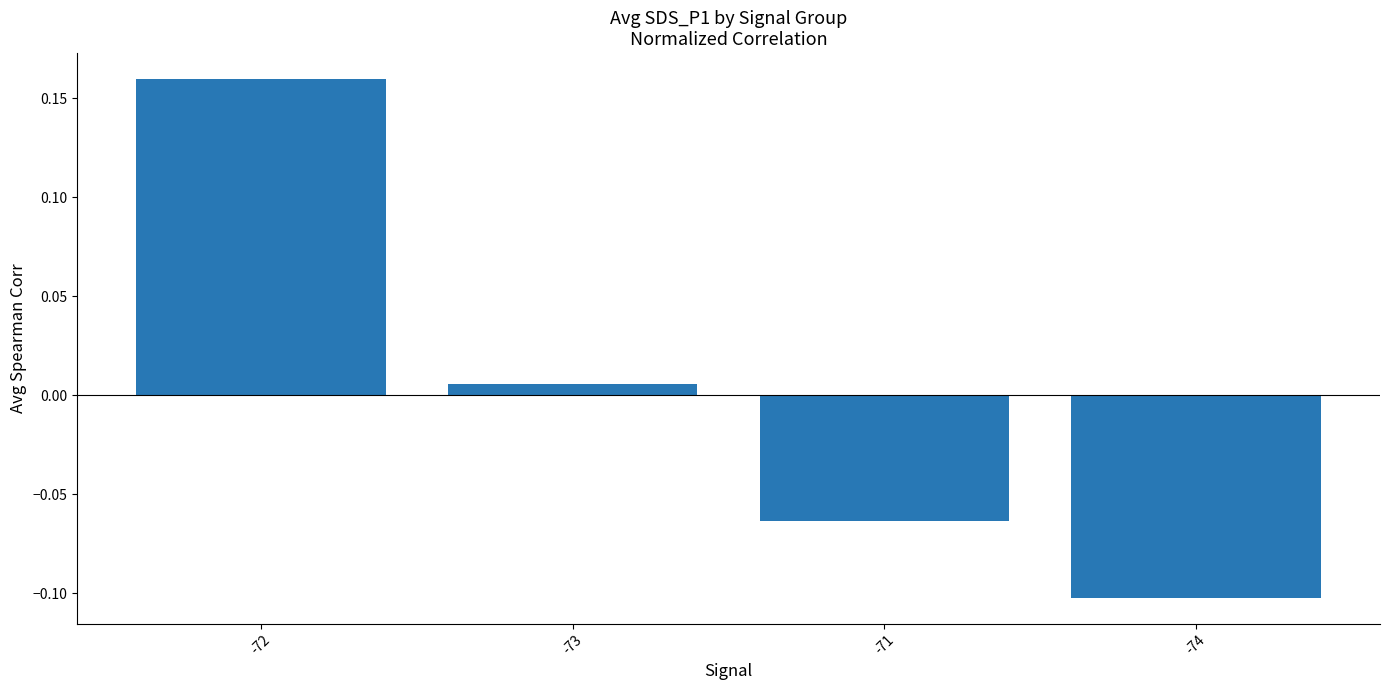

What is the change in value from -72 to -73?

-0.2